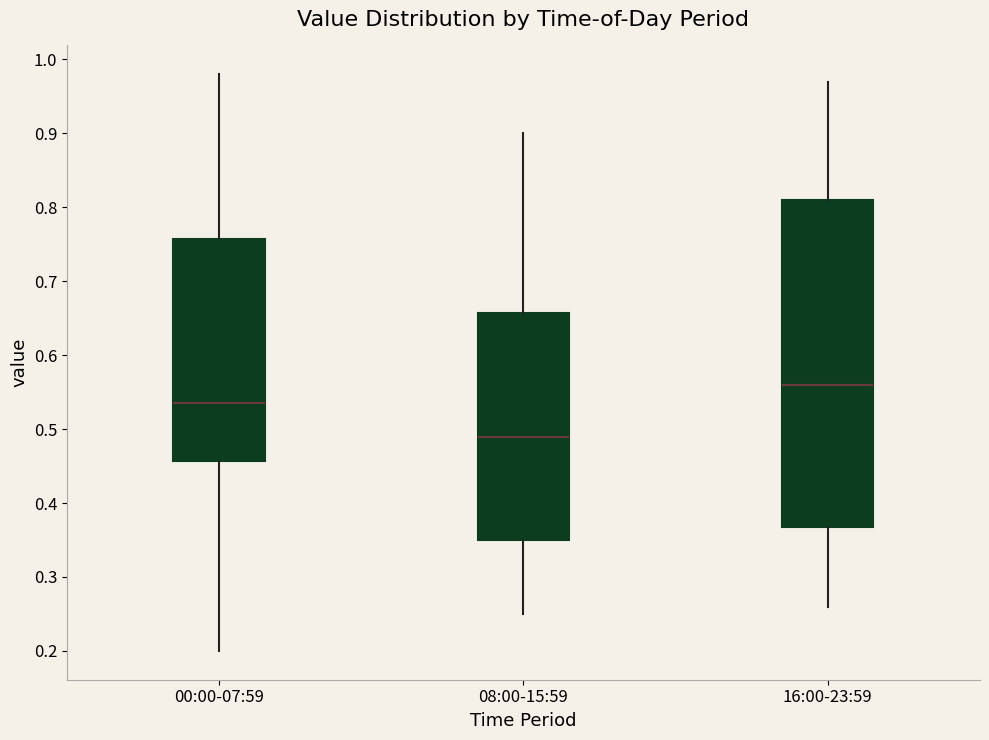

Reading left to right, transcribe this box plot: for each box, give where its median line is, the range the box spans, and where its two whiskers end, as read against the y-axis. The values are not printed on the chart, so give them approximately, as read against the axis.

00:00-07:59: median 0.54, box 0.46 to 0.76, whiskers 0.20 to 0.98
08:00-15:59: median 0.49, box 0.35 to 0.66, whiskers 0.25 to 0.90
16:00-23:59: median 0.56, box 0.37 to 0.81, whiskers 0.26 to 0.97